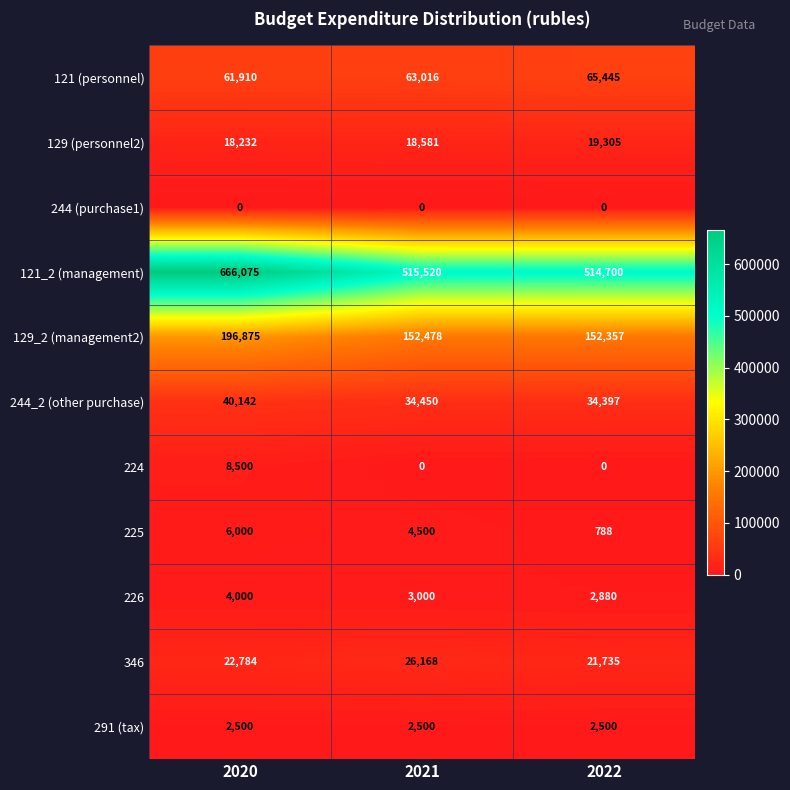

What is the approximate value of 291 (tax) at 2022?

2500